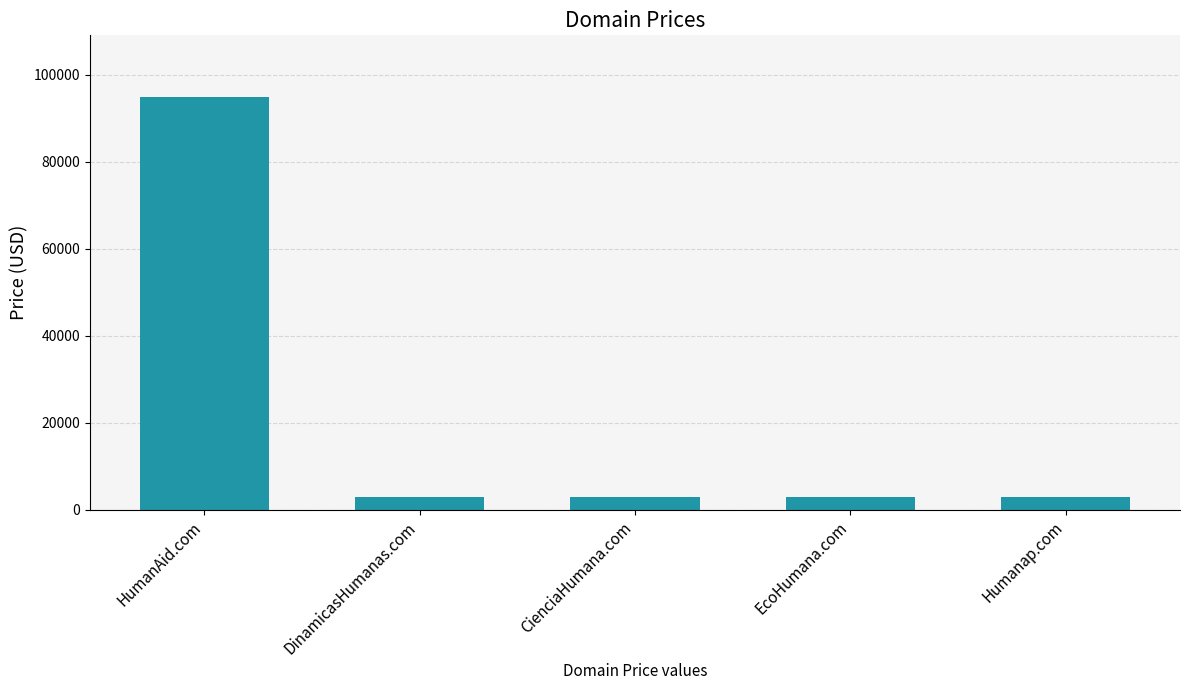

Reading right to left, what are all the values shown in this chart?

Humanap.com=2888	EcoHumana.com=2888	CienciaHumana.com=2888	DinamicasHumanas.com=2888	HumanAid.com=94888